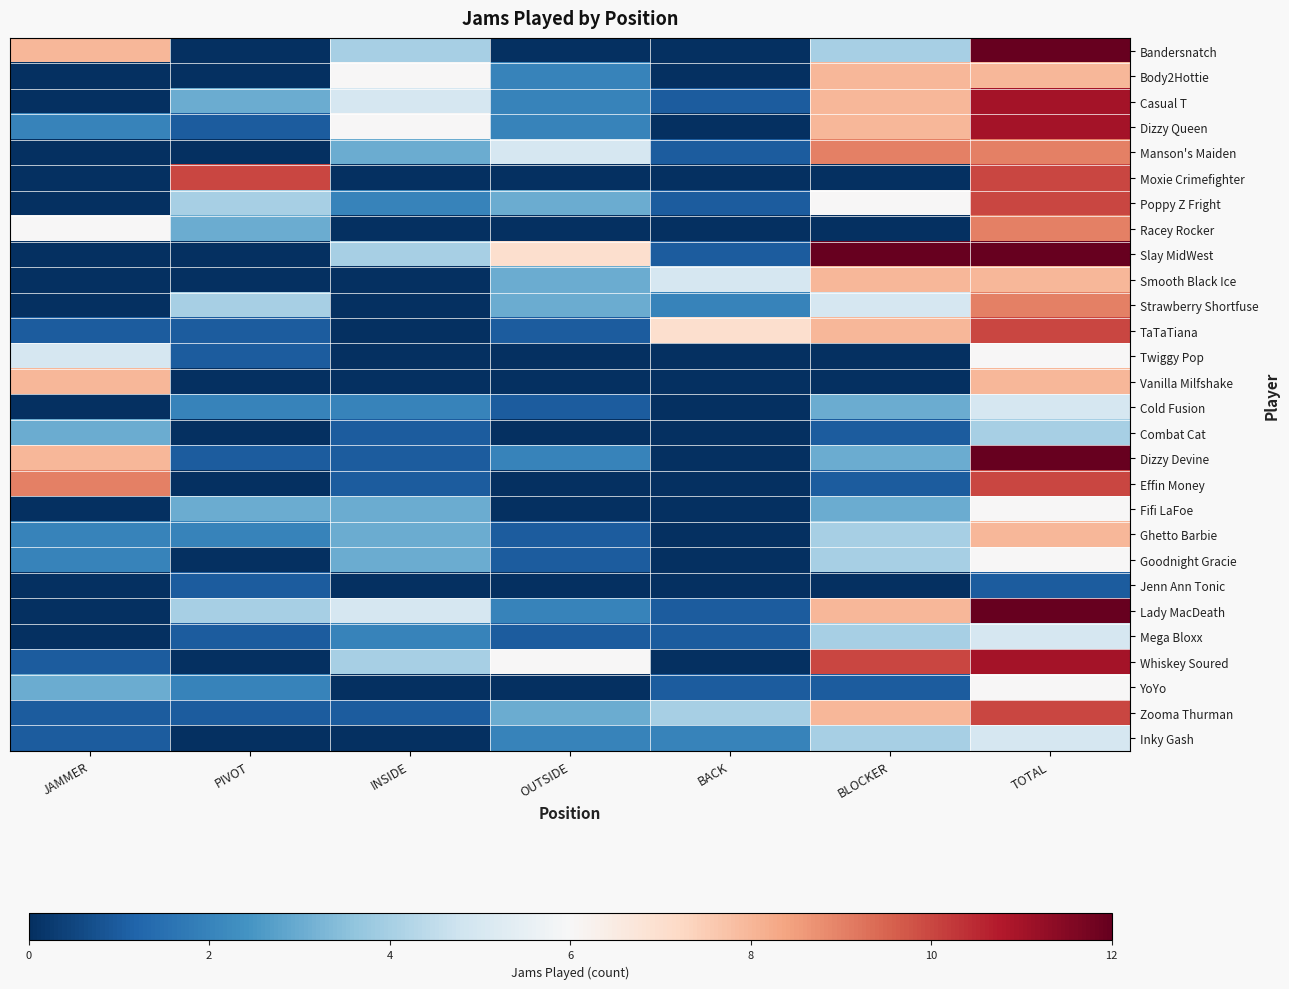

What is the spread (max minus min) of values at JAMMER?

9